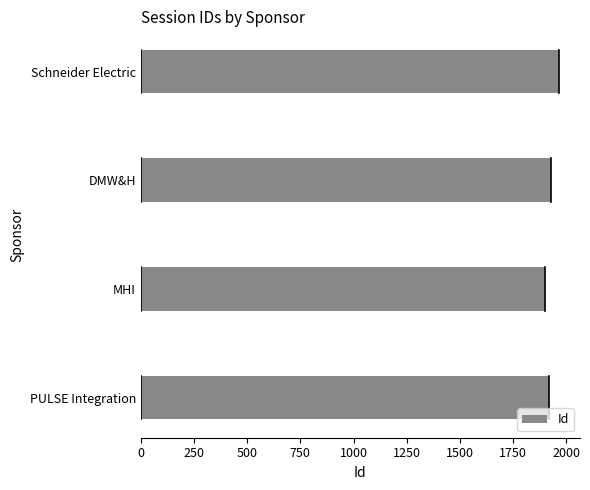

How many values are between 1917 and 1966?

3